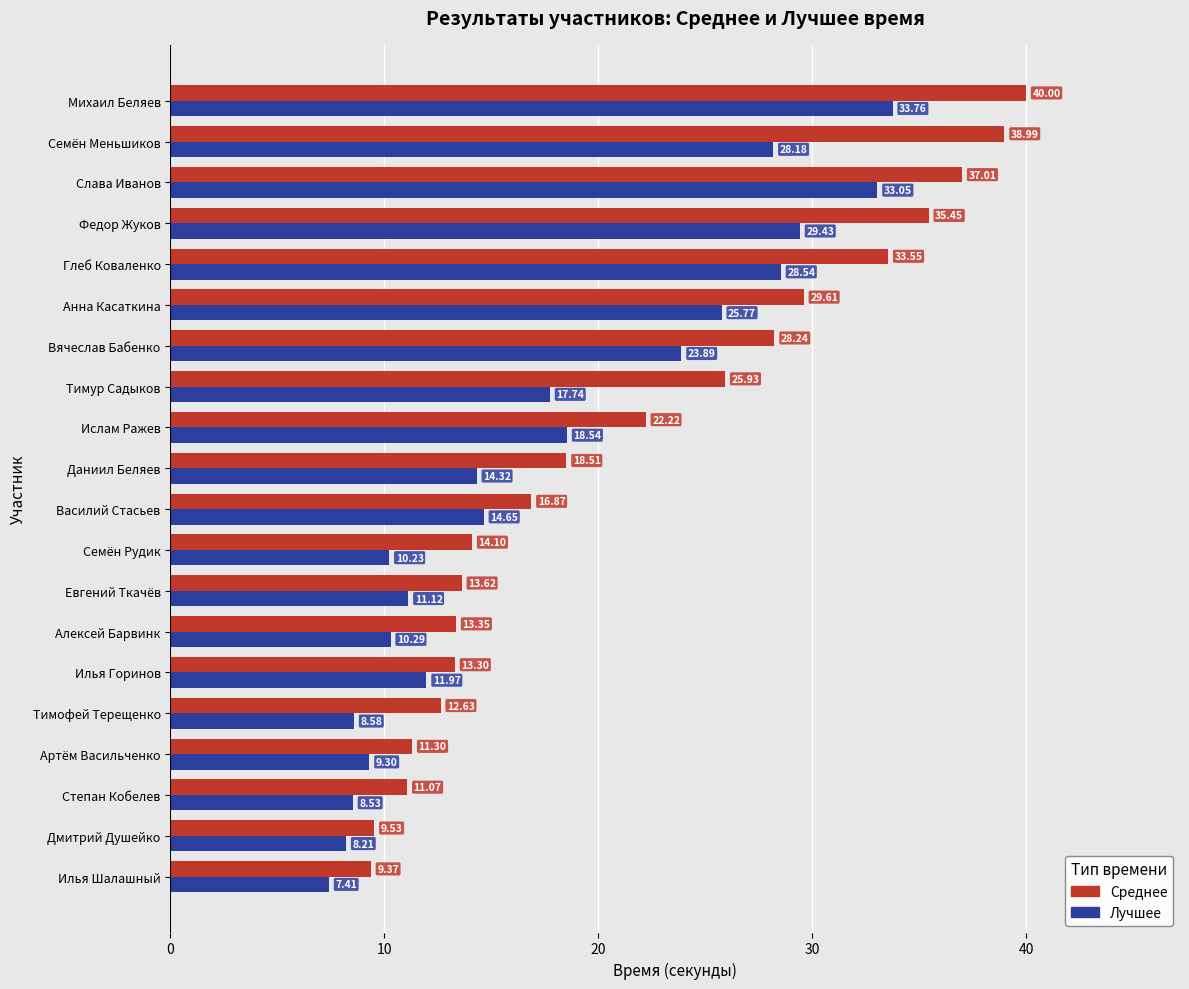

Which series has the largest range (max minus min)?

Среднее